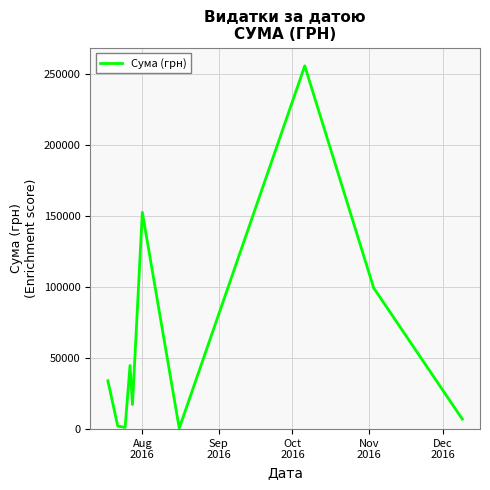

What is the greatest value displayed?

255550.2